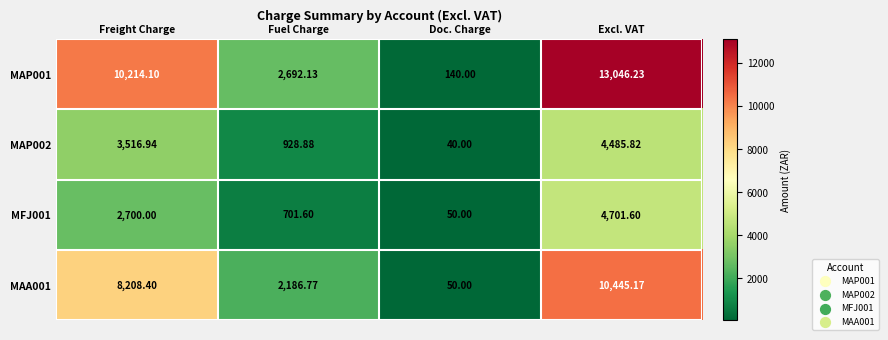

Which series has the largest total across all categories?

MAP001